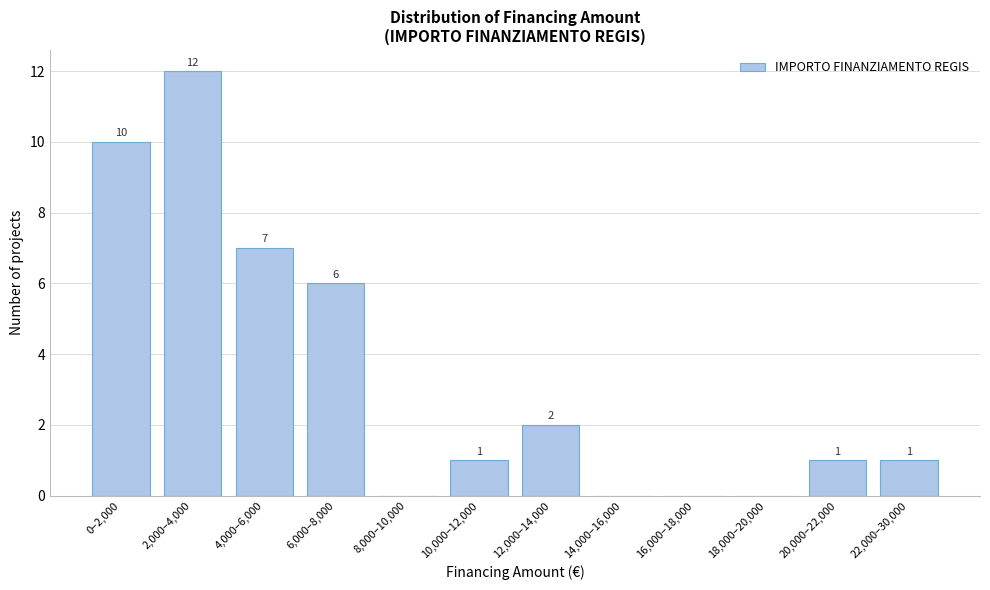

Reading left to right, list all the values displayed in this chart.

0–2,000=10	2,000–4,000=12	4,000–6,000=7	6,000–8,000=6	8,000–10,000=0	10,000–12,000=1	12,000–14,000=2	14,000–16,000=0	16,000–18,000=0	18,000–20,000=0	20,000–22,000=1	22,000–30,000=1